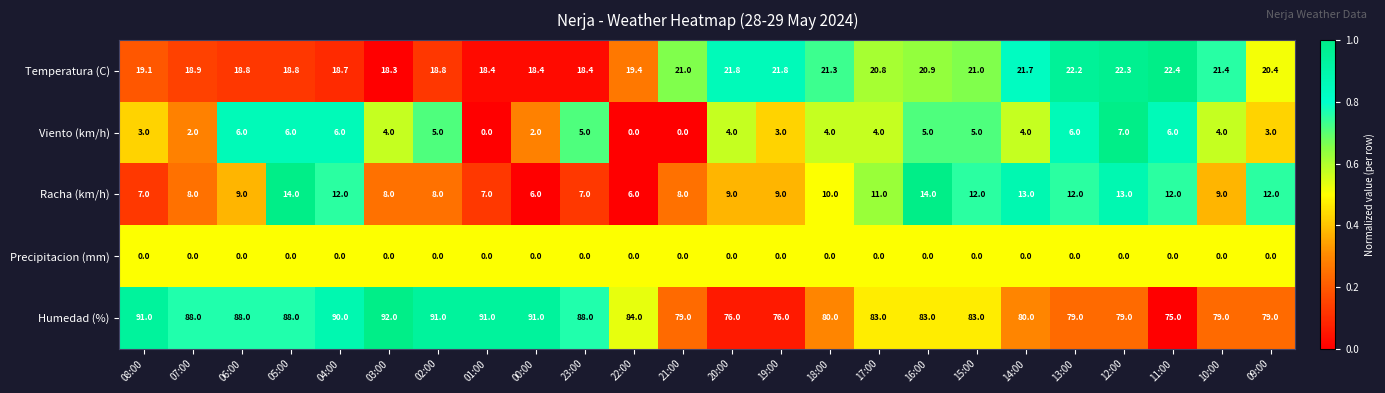

What is the minimum value for Humedad (%)?

75.0